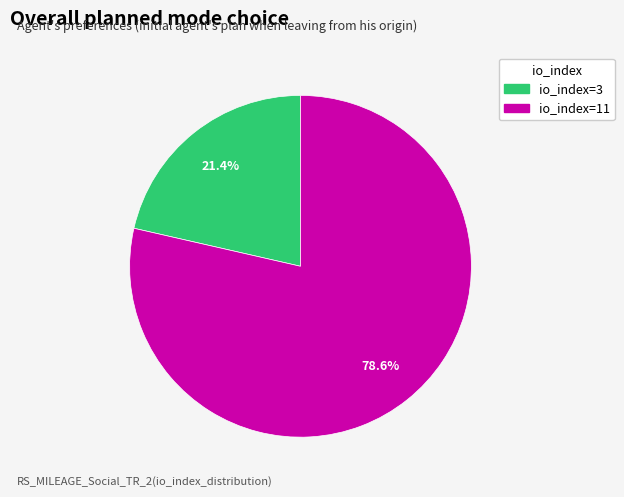

Approximately how many times larger is the value at io_index=3 compared to io_index=11?

0.3